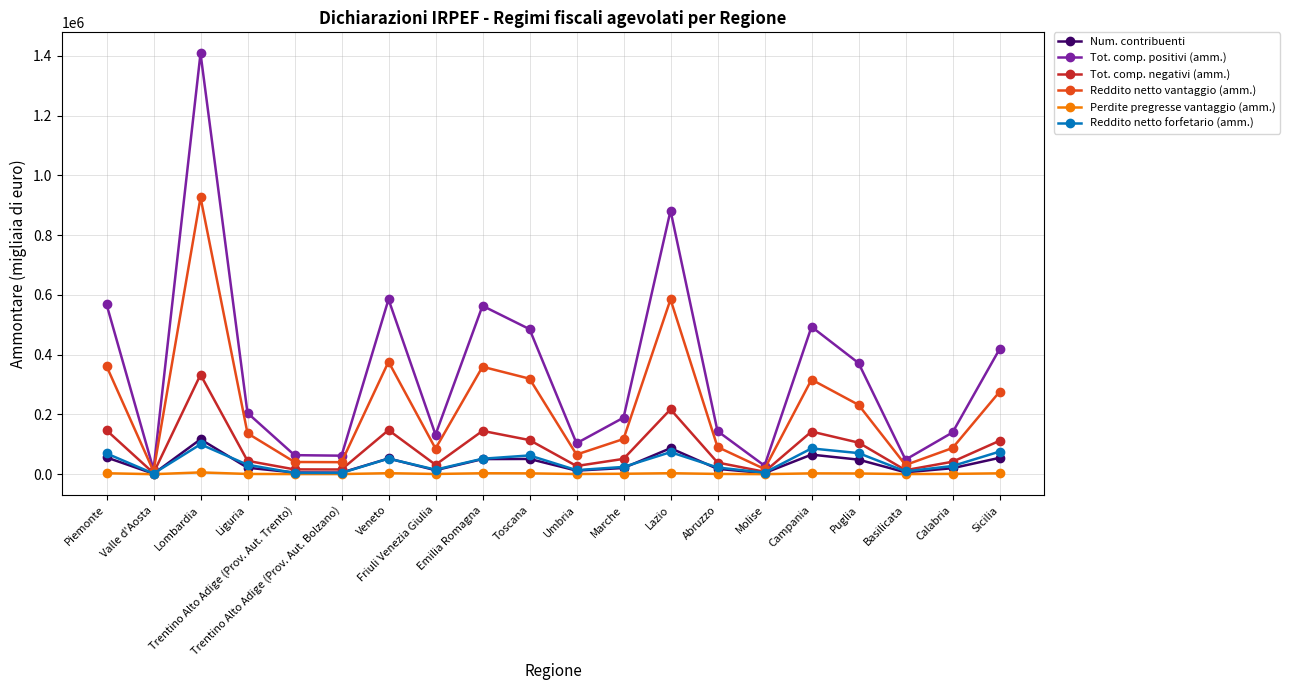

True or false: Tot. comp. positivi (amm.) has more than 1 interior local peaks.

True